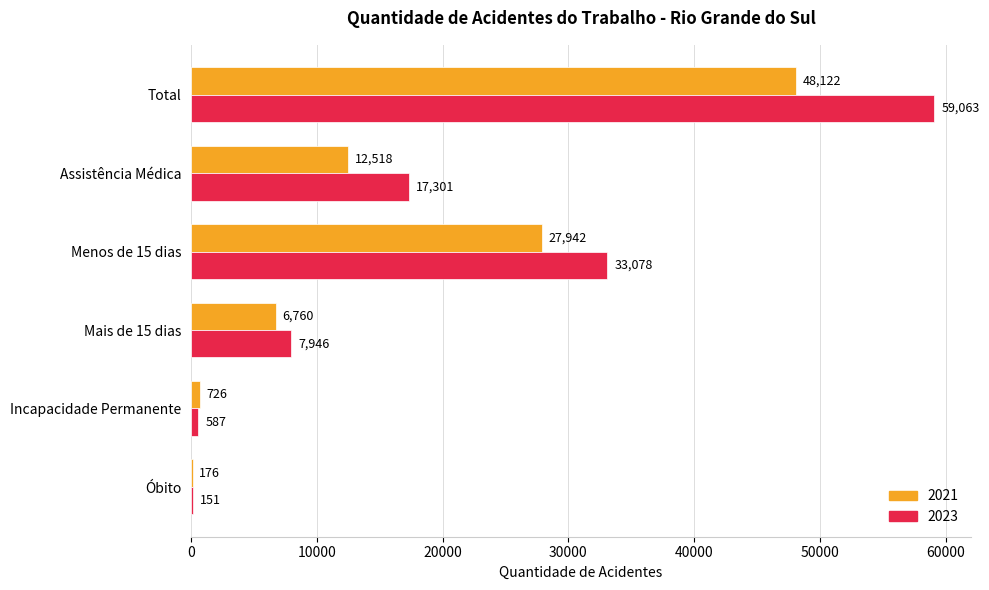

The value of 2023 at Mais de 15 dias is 7946. True or false?

True